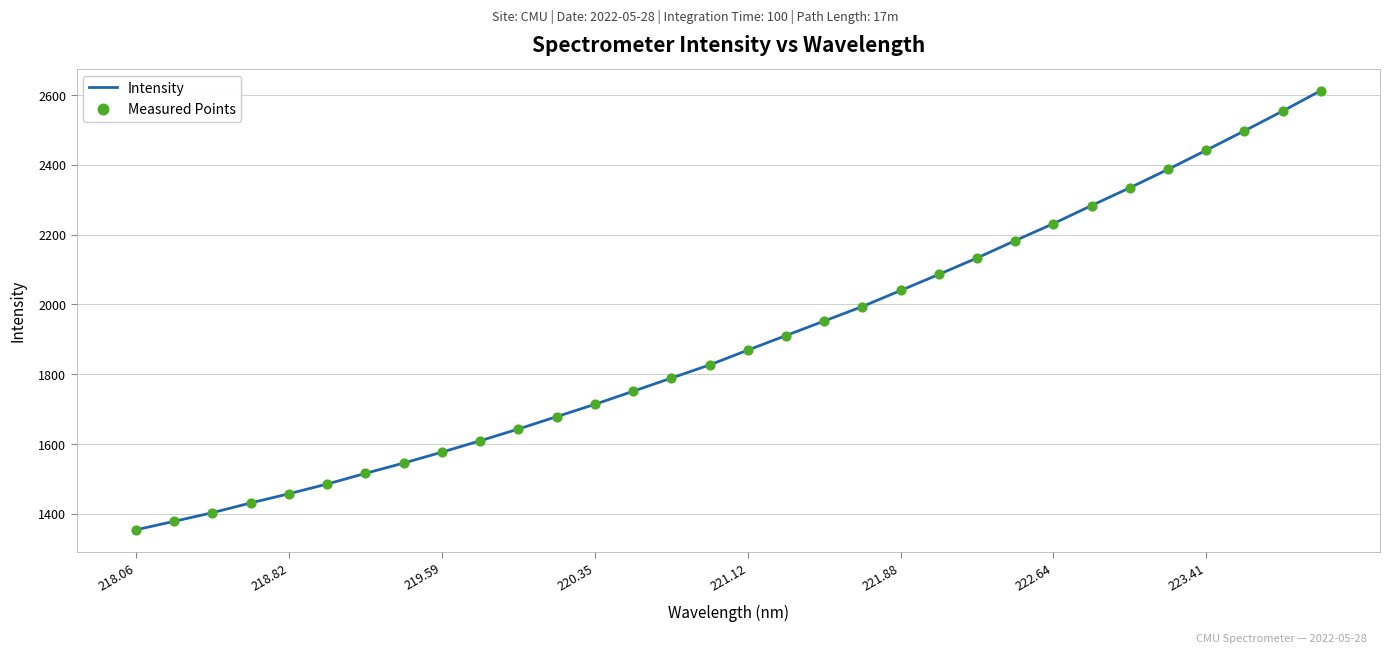

What is the minimum value shown in the chart?

1354.2